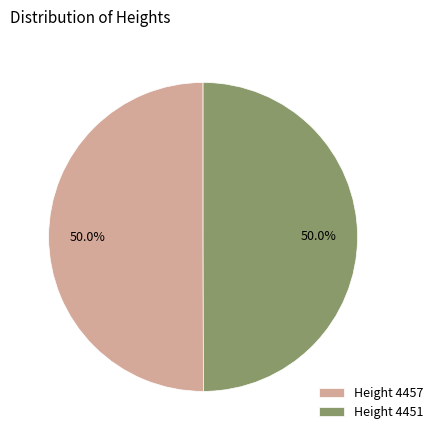

Do Height 4451 and Height 4457 together represent more than half of the pie?

Yes